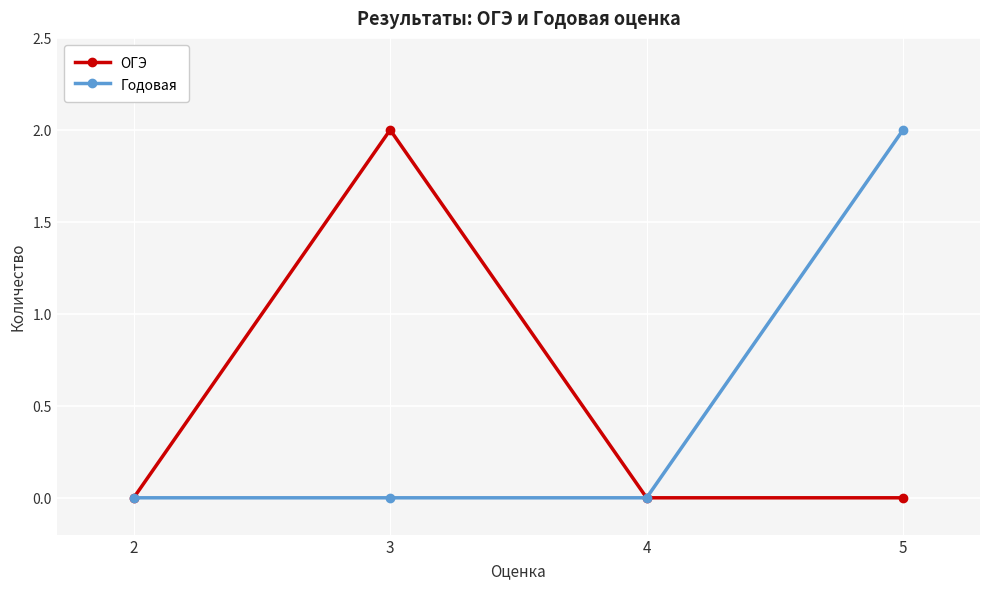

How many lines are shown in the chart?

2